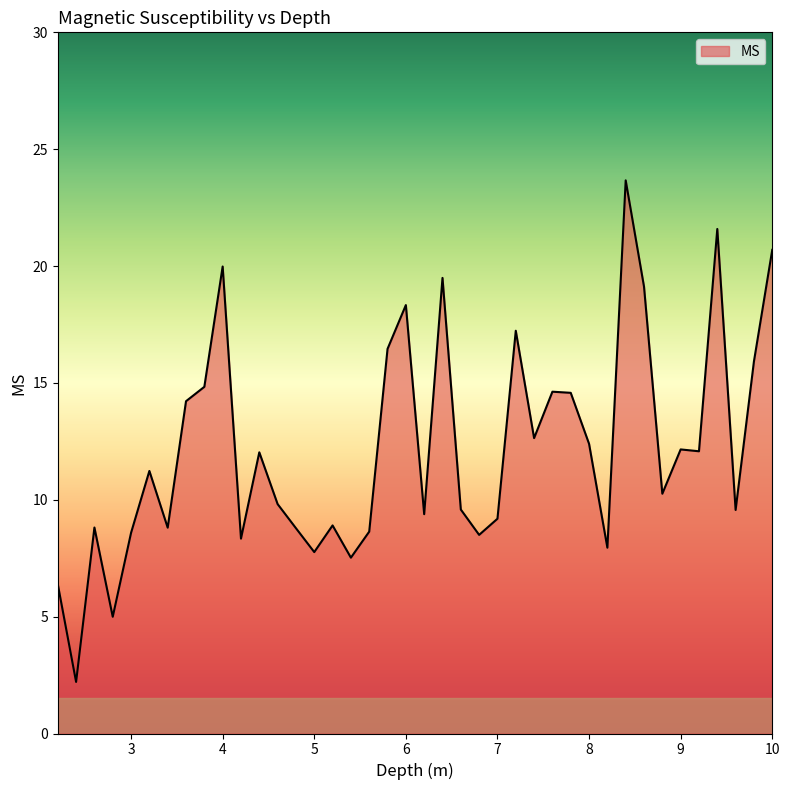

What is the minimum value shown in the chart?

2.2